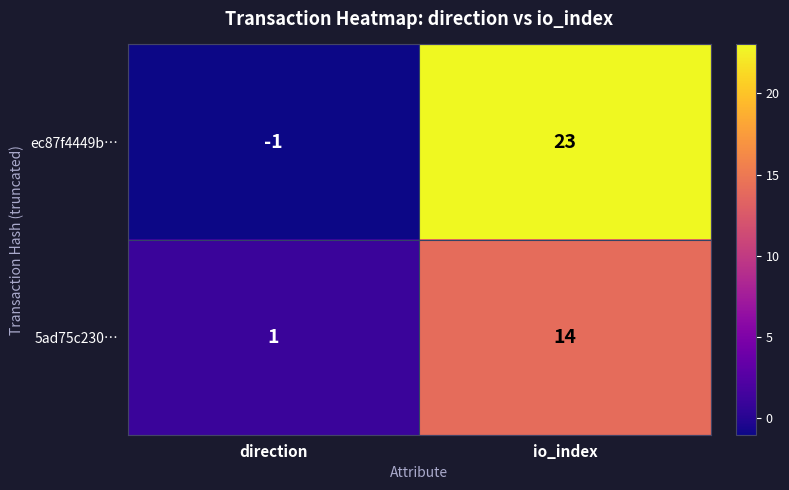

What is the smallest value displayed?

-1